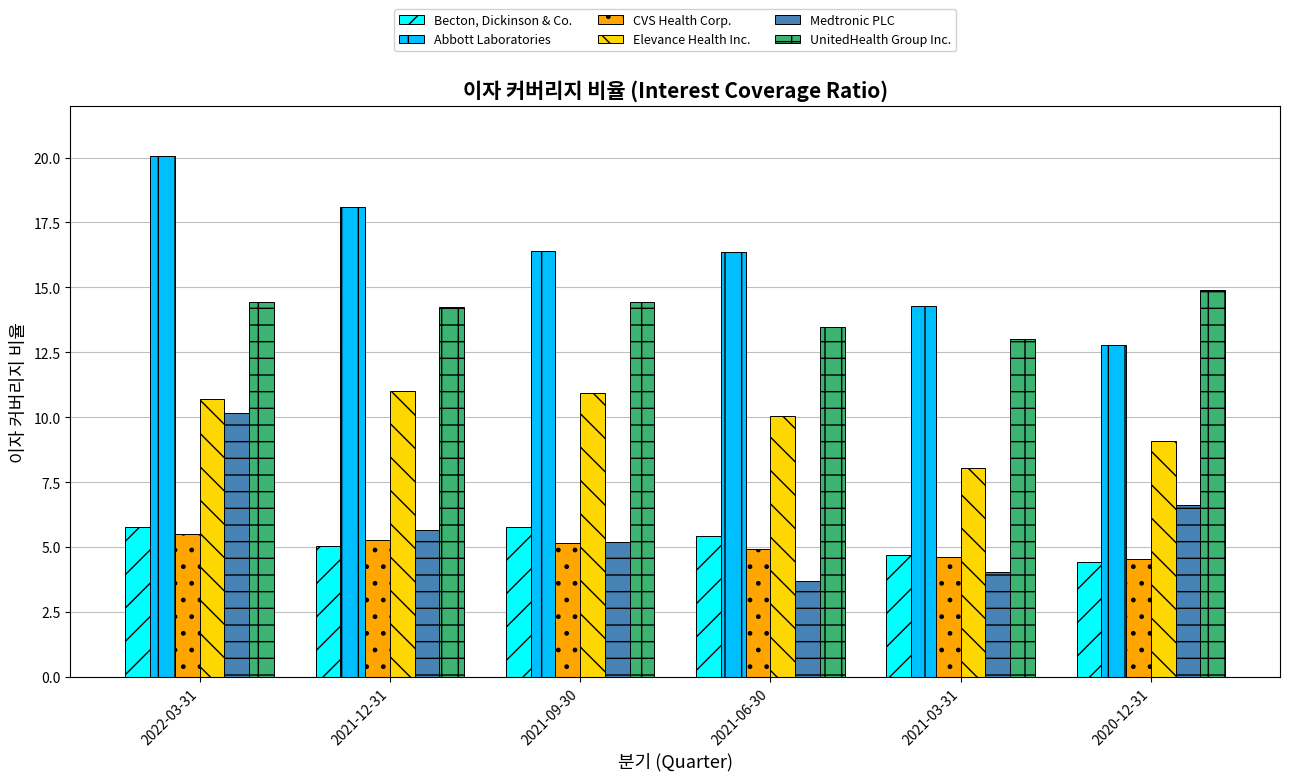

At which label does Becton, Dickinson & Co. first exceed 5?

2022-03-31